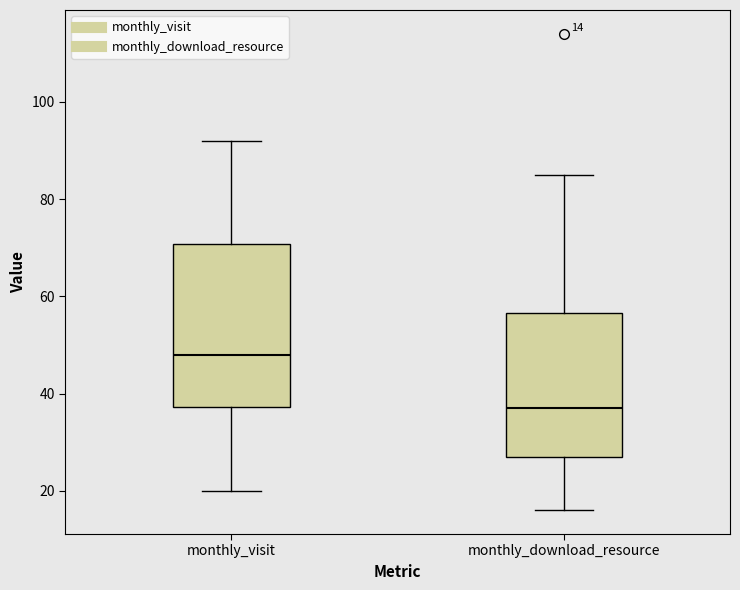

Which box is the tallest, from its lower edge to its upper edge?

monthly_visit